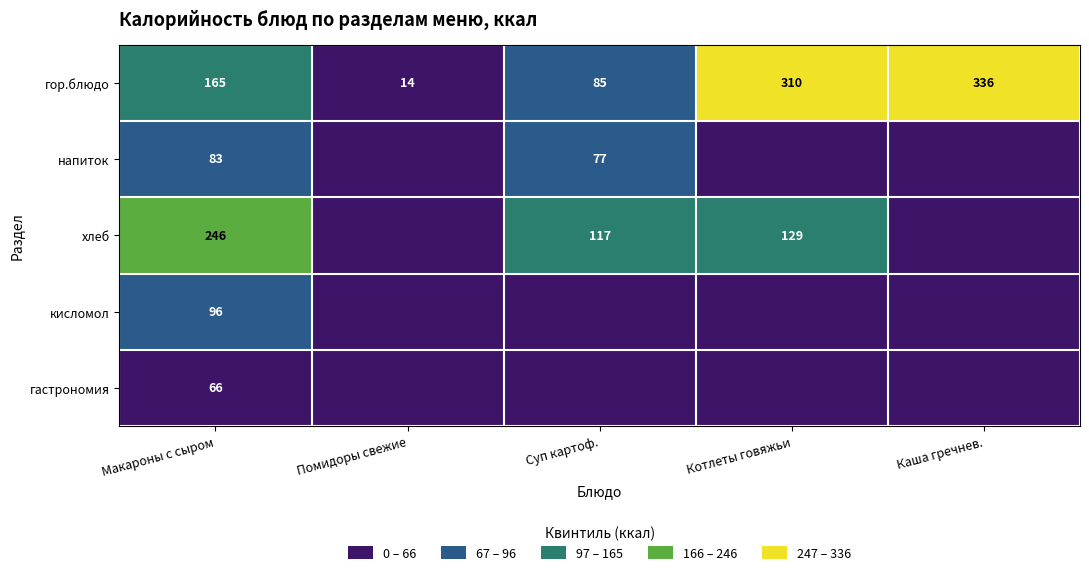

What is the difference between the maximum and second lowest values in the гор.блюдо series?

251